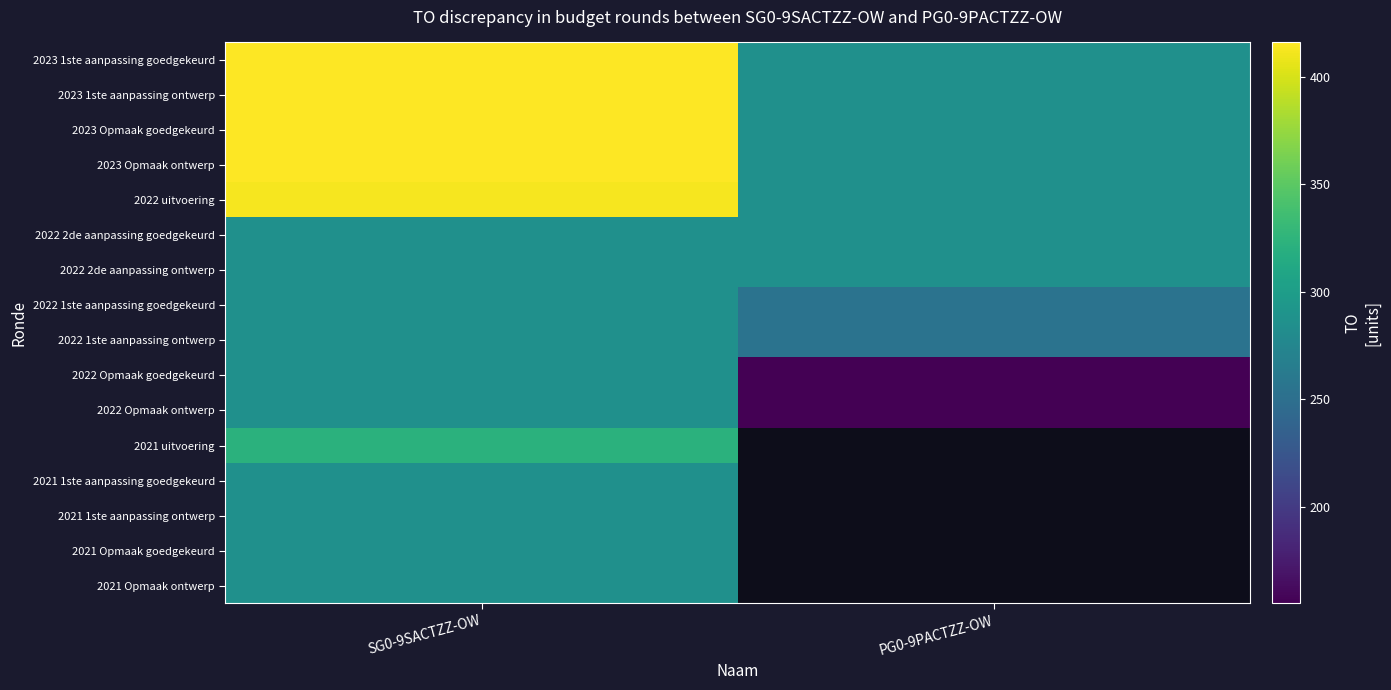

The value of 2022 Opmaak goedgekeurd at SG0-9SACTZZ-OW is 382.9. True or false?

False